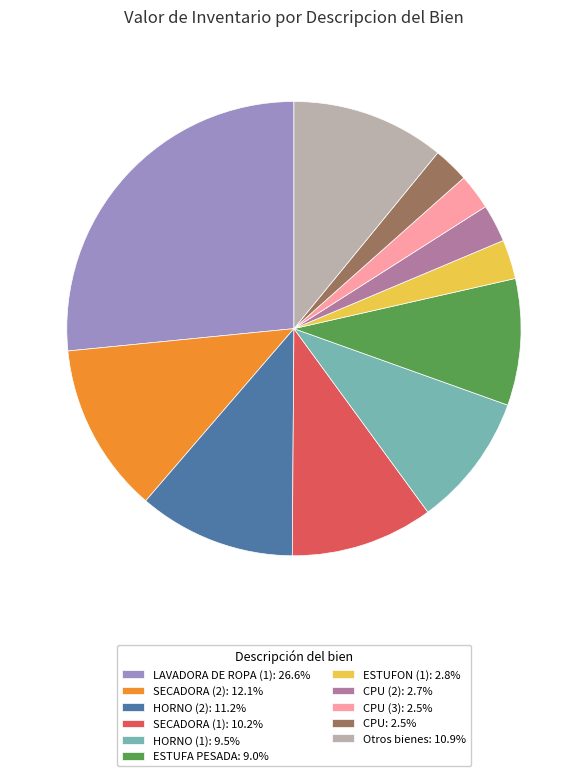

Is the sum of Otros bienes: 10.9% and SECADORA (1): 10.2% greater than half?

No